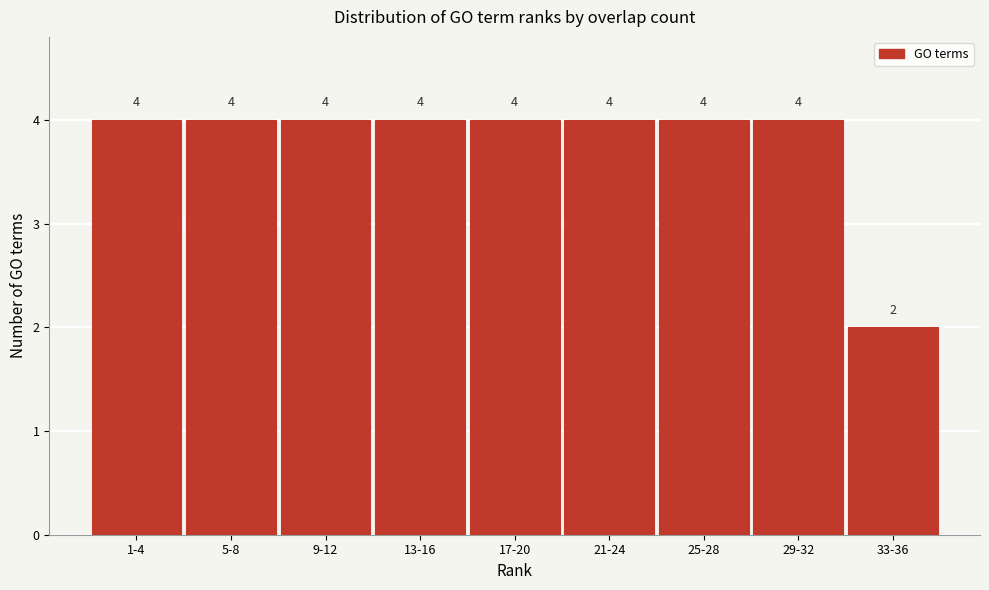

Reading right to left, what are all the values shown in this chart?

2	4	4	4	4	4	4	4	4